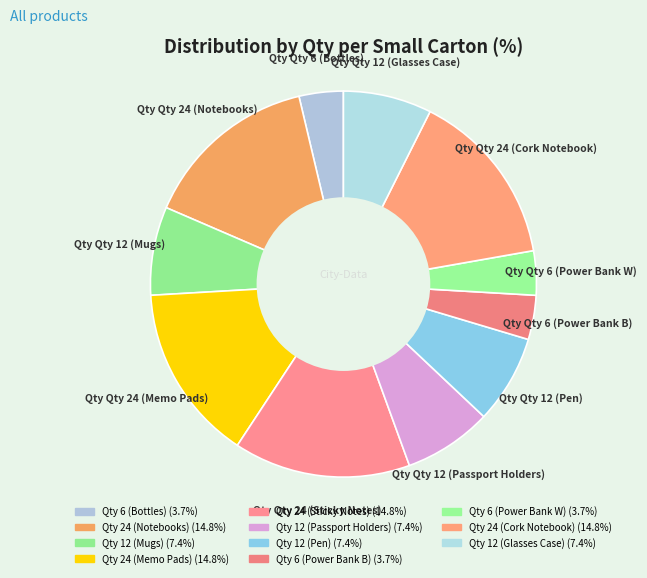

Rank the categories by value from highest to lowest.

24, 24, 24, 24, 12, 12, 12, 12, 6, 6, 6